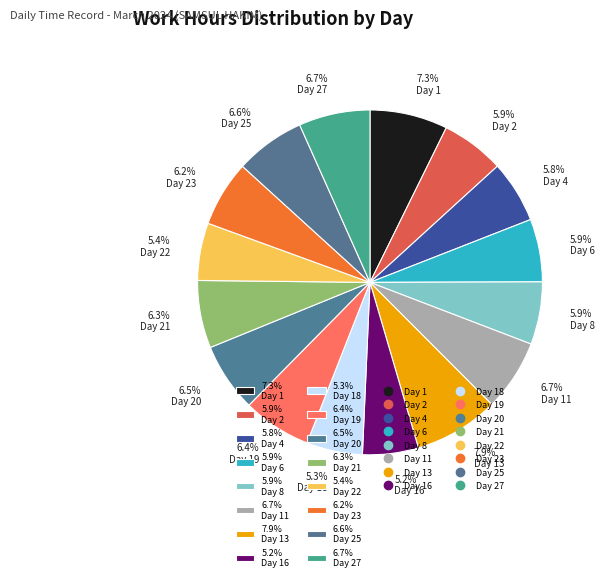

How many segments does this pie chart have?

16